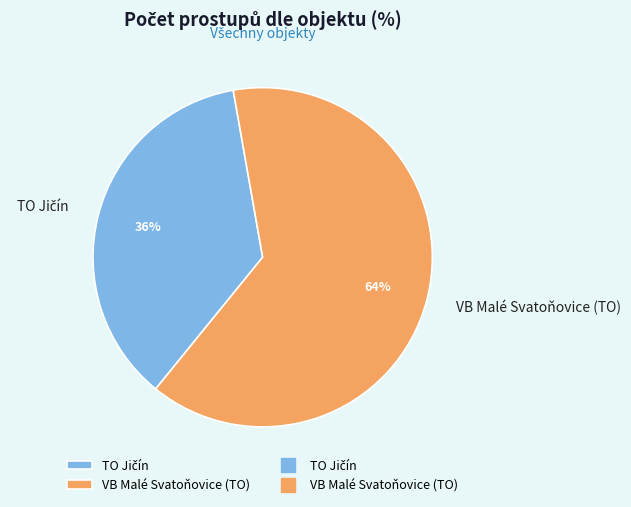

To the nearest percent, what is the average slice percentage?

50%